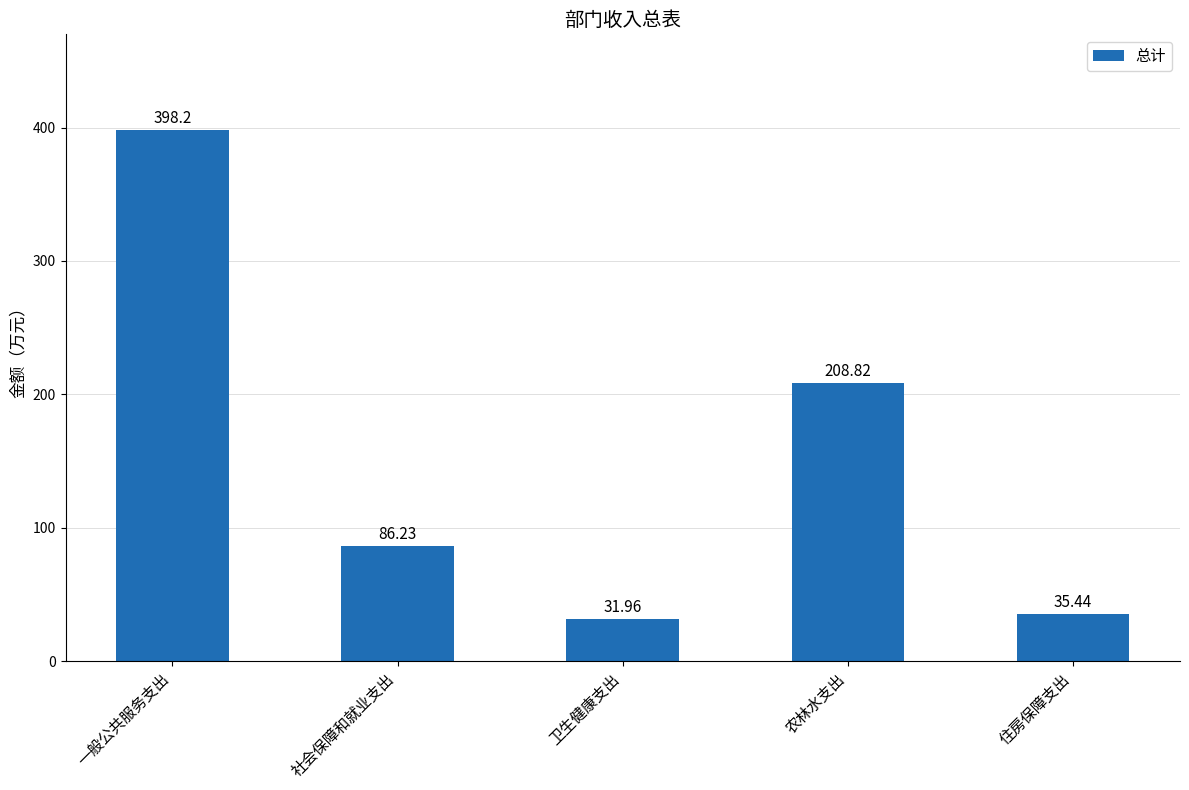

Are the bars grouped side by side (vs. stacked)?

No